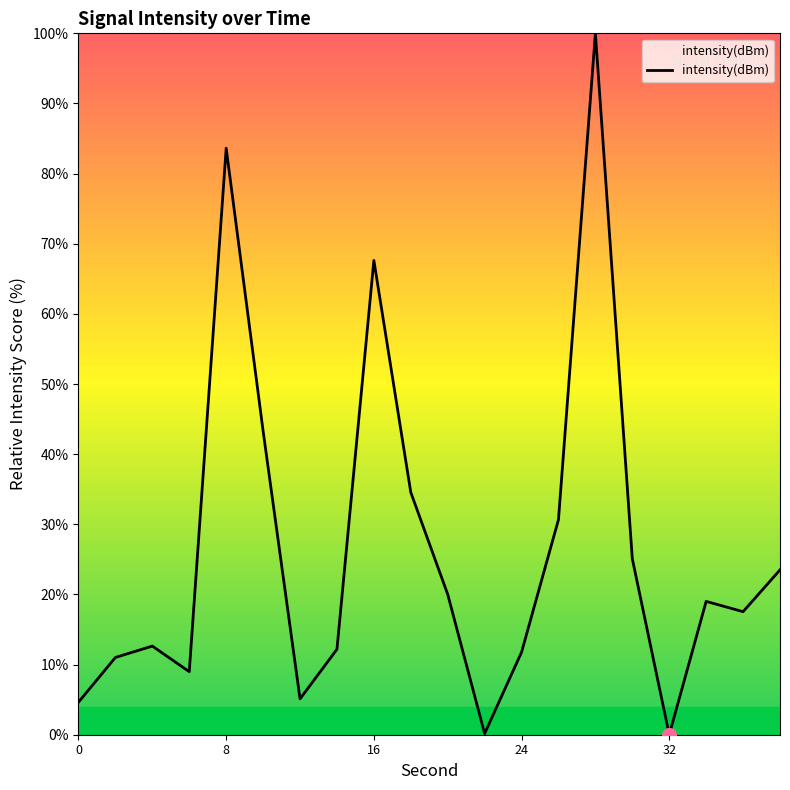

How many values are below 19?

10